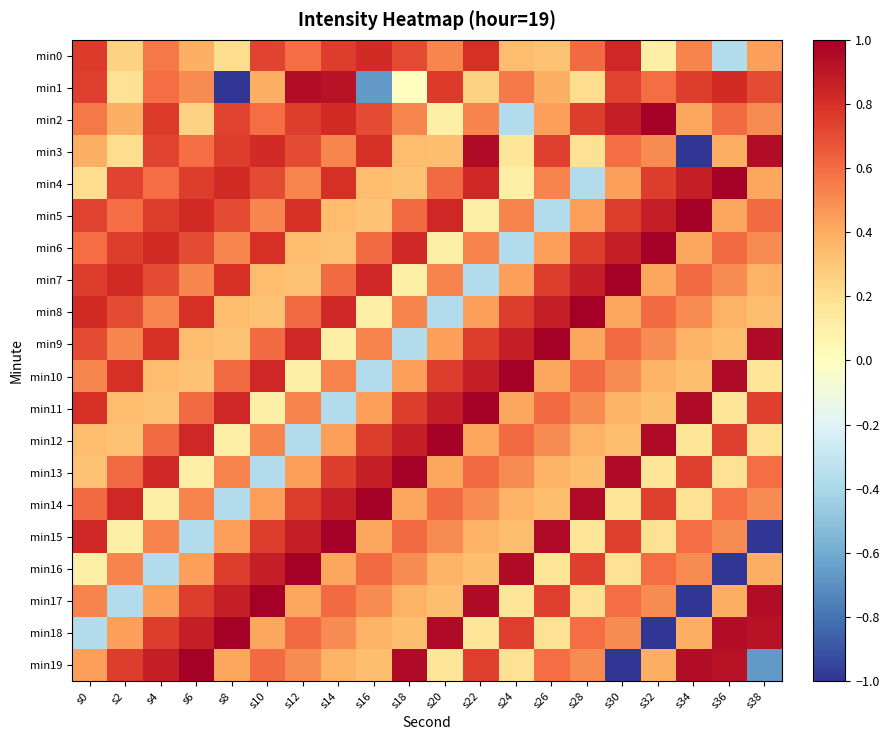

Reading left to right, extract all data points from this chart.

min0: s0=0.8	s2=0.3	s4=0.6	s6=0.4	s8=0.2	s10=0.7	s12=0.6	s14=0.8	s16=0.8	s18=0.7	s20=0.5	s22=0.8	s24=0.3	s26=0.3	s28=0.6	s30=0.8	s32=0.1	s34=0.5	s36=-0.4	s38=0.4
min1: s0=0.7	s2=0.2	s4=0.6	s6=0.5	s8=-1.0	s10=0.4	s12=0.9	s14=0.9	s16=-0.7	s18=-0.0	s20=0.8	s22=0.3	s24=0.6	s26=0.4	s28=0.2	s30=0.7	s32=0.6	s34=0.8	s36=0.8	s38=0.7
min2: s0=0.6	s2=0.4	s4=0.8	s6=0.3	s8=0.7	s10=0.6	s12=0.8	s14=0.8	s16=0.7	s18=0.5	s20=0.1	s22=0.5	s24=-0.4	s26=0.4	s28=0.8	s30=0.9	s32=1.0	s34=0.4	s36=0.6	s38=0.5
min3: s0=0.4	s2=0.2	s4=0.7	s6=0.6	s8=0.8	s10=0.8	s12=0.7	s14=0.5	s16=0.8	s18=0.3	s20=0.3	s22=1.0	s24=0.2	s26=0.7	s28=0.2	s30=0.6	s32=0.5	s34=-1.0	s36=0.4	s38=0.9
min4: s0=0.2	s2=0.7	s4=0.6	s6=0.8	s8=0.8	s10=0.7	s12=0.5	s14=0.8	s16=0.3	s18=0.3	s20=0.6	s22=0.8	s24=0.1	s26=0.5	s28=-0.4	s30=0.4	s32=0.8	s34=0.9	s36=1.0	s38=0.4
min5: s0=0.7	s2=0.6	s4=0.8	s6=0.8	s8=0.7	s10=0.5	s12=0.8	s14=0.3	s16=0.3	s18=0.6	s20=0.8	s22=0.1	s24=0.5	s26=-0.4	s28=0.4	s30=0.8	s32=0.9	s34=1.0	s36=0.4	s38=0.6
min6: s0=0.6	s2=0.8	s4=0.8	s6=0.7	s8=0.5	s10=0.8	s12=0.3	s14=0.3	s16=0.6	s18=0.8	s20=0.1	s22=0.5	s24=-0.4	s26=0.4	s28=0.8	s30=0.9	s32=1.0	s34=0.4	s36=0.6	s38=0.5
min7: s0=0.8	s2=0.8	s4=0.7	s6=0.5	s8=0.8	s10=0.3	s12=0.3	s14=0.6	s16=0.8	s18=0.1	s20=0.5	s22=-0.4	s24=0.4	s26=0.8	s28=0.9	s30=1.0	s32=0.4	s34=0.6	s36=0.5	s38=0.4
min8: s0=0.8	s2=0.7	s4=0.5	s6=0.8	s8=0.3	s10=0.3	s12=0.6	s14=0.8	s16=0.1	s18=0.5	s20=-0.4	s22=0.4	s24=0.8	s26=0.9	s28=1.0	s30=0.4	s32=0.6	s34=0.5	s36=0.4	s38=0.3
min9: s0=0.7	s2=0.5	s4=0.8	s6=0.3	s8=0.3	s10=0.6	s12=0.8	s14=0.1	s16=0.5	s18=-0.4	s20=0.4	s22=0.8	s24=0.9	s26=1.0	s28=0.4	s30=0.6	s32=0.5	s34=0.4	s36=0.3	s38=1.0
min10: s0=0.5	s2=0.8	s4=0.3	s6=0.3	s8=0.6	s10=0.8	s12=0.1	s14=0.5	s16=-0.4	s18=0.4	s20=0.8	s22=0.9	s24=1.0	s26=0.4	s28=0.6	s30=0.5	s32=0.4	s34=0.3	s36=1.0	s38=0.2
min11: s0=0.8	s2=0.3	s4=0.3	s6=0.6	s8=0.8	s10=0.1	s12=0.5	s14=-0.4	s16=0.4	s18=0.8	s20=0.9	s22=1.0	s24=0.4	s26=0.6	s28=0.5	s30=0.4	s32=0.3	s34=1.0	s36=0.2	s38=0.7
min12: s0=0.3	s2=0.3	s4=0.6	s6=0.8	s8=0.1	s10=0.5	s12=-0.4	s14=0.4	s16=0.8	s18=0.9	s20=1.0	s22=0.4	s24=0.6	s26=0.5	s28=0.4	s30=0.3	s32=1.0	s34=0.2	s36=0.7	s38=0.2
min13: s0=0.3	s2=0.6	s4=0.8	s6=0.1	s8=0.5	s10=-0.4	s12=0.4	s14=0.8	s16=0.9	s18=1.0	s20=0.4	s22=0.6	s24=0.5	s26=0.4	s28=0.3	s30=1.0	s32=0.2	s34=0.7	s36=0.2	s38=0.6
min14: s0=0.6	s2=0.8	s4=0.1	s6=0.5	s8=-0.4	s10=0.4	s12=0.8	s14=0.9	s16=1.0	s18=0.4	s20=0.6	s22=0.5	s24=0.4	s26=0.3	s28=1.0	s30=0.2	s32=0.7	s34=0.2	s36=0.6	s38=0.5
min15: s0=0.8	s2=0.1	s4=0.5	s6=-0.4	s8=0.4	s10=0.8	s12=0.9	s14=1.0	s16=0.4	s18=0.6	s20=0.5	s22=0.4	s24=0.3	s26=1.0	s28=0.2	s30=0.7	s32=0.2	s34=0.6	s36=0.5	s38=-1.0
min16: s0=0.1	s2=0.5	s4=-0.4	s6=0.4	s8=0.8	s10=0.9	s12=1.0	s14=0.4	s16=0.6	s18=0.5	s20=0.4	s22=0.3	s24=1.0	s26=0.2	s28=0.7	s30=0.2	s32=0.6	s34=0.5	s36=-1.0	s38=0.4
min17: s0=0.5	s2=-0.4	s4=0.4	s6=0.8	s8=0.9	s10=1.0	s12=0.4	s14=0.6	s16=0.5	s18=0.4	s20=0.3	s22=1.0	s24=0.2	s26=0.7	s28=0.2	s30=0.6	s32=0.5	s34=-1.0	s36=0.4	s38=0.9
min18: s0=-0.4	s2=0.4	s4=0.8	s6=0.9	s8=1.0	s10=0.4	s12=0.6	s14=0.5	s16=0.4	s18=0.3	s20=1.0	s22=0.2	s24=0.7	s26=0.2	s28=0.6	s30=0.5	s32=-1.0	s34=0.4	s36=0.9	s38=0.9
min19: s0=0.4	s2=0.8	s4=0.9	s6=1.0	s8=0.4	s10=0.6	s12=0.5	s14=0.4	s16=0.3	s18=1.0	s20=0.2	s22=0.7	s24=0.2	s26=0.6	s28=0.5	s30=-1.0	s32=0.4	s34=0.9	s36=0.9	s38=-0.7